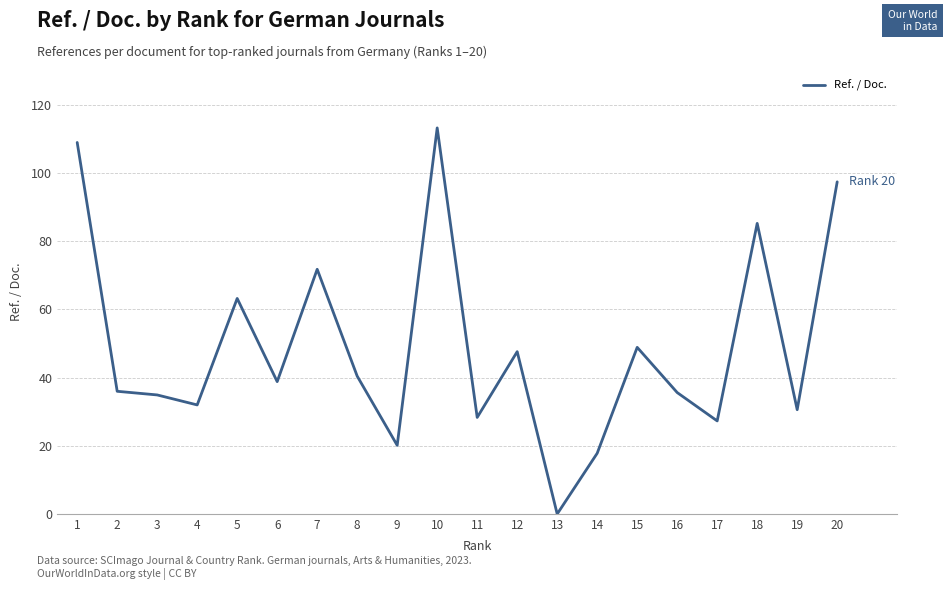

How many lines are shown in the chart?

1